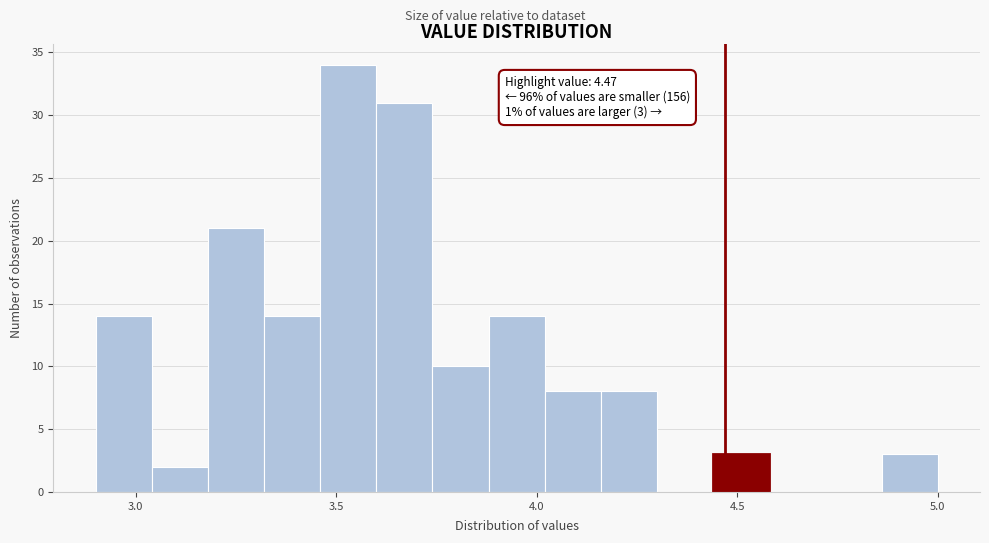

Read against the x-axis, roughly where is the centre of the tallest bar?

3.55